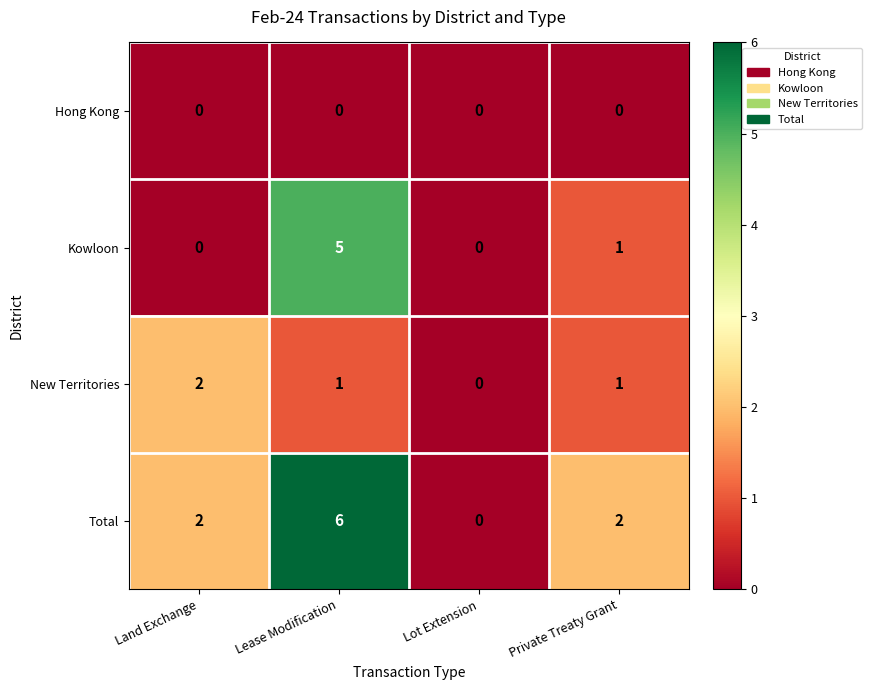

What is the difference between the maximum and minimum values in the Total series?

6